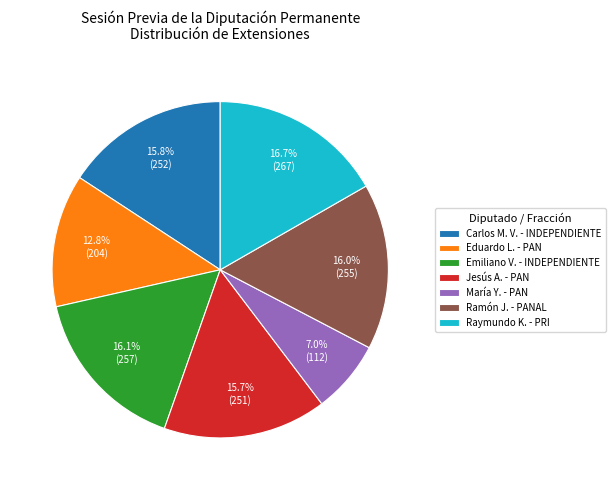

How many slices are in this pie chart?

7